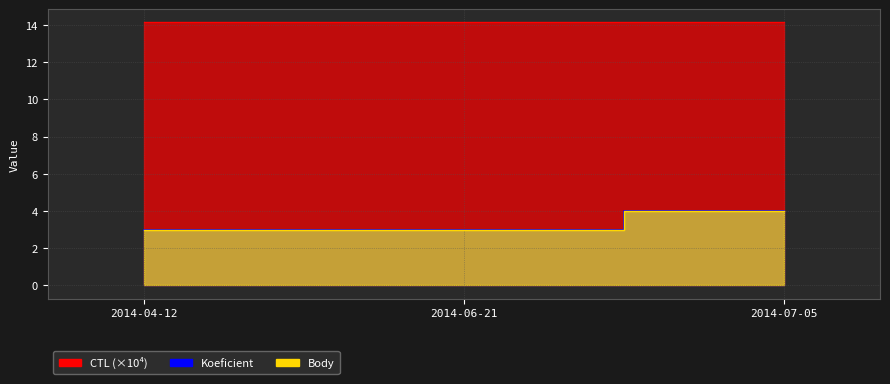

Is the value of Body at 2014-06-21 greater than the value of CTL at 2014-07-05?

No